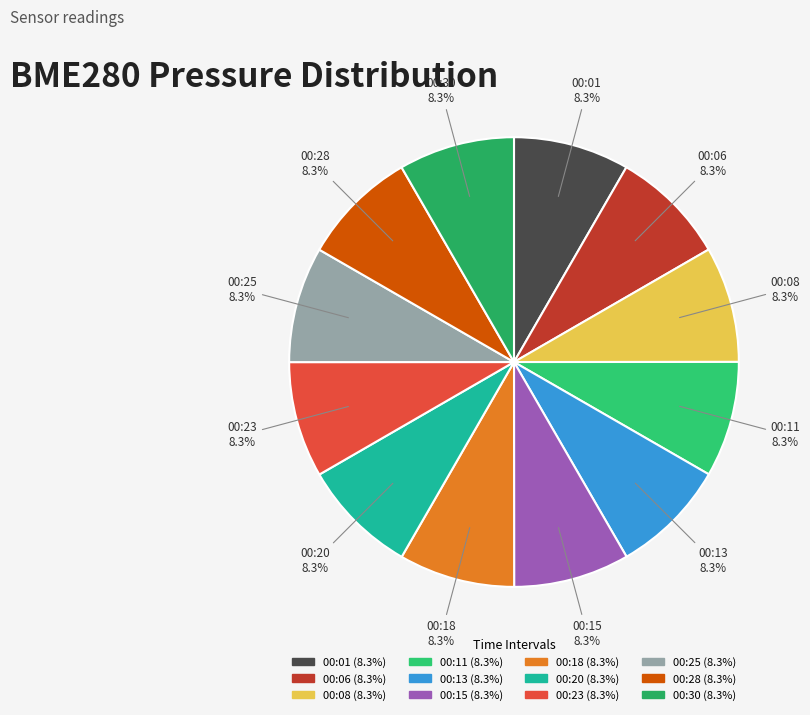

What is the ratio of the value at 00:15 to the value at 00:28?

1.0